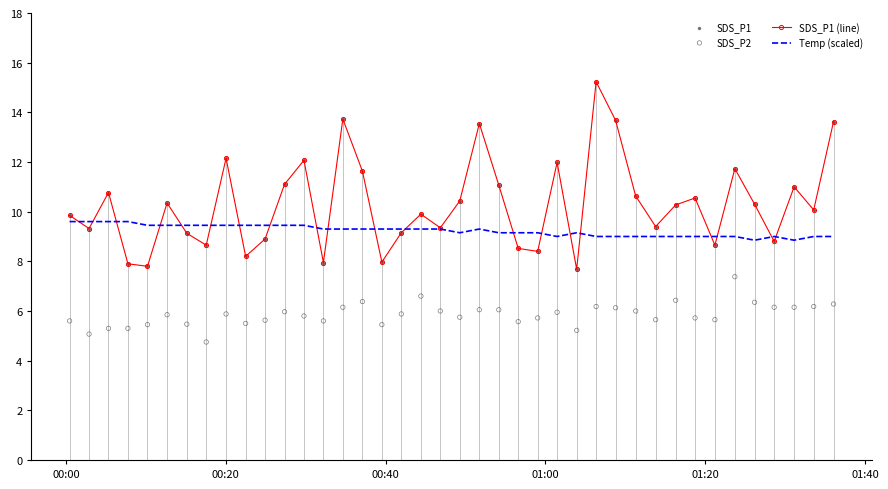

What is the lowest value of the Temp (scaled) series?

8.9